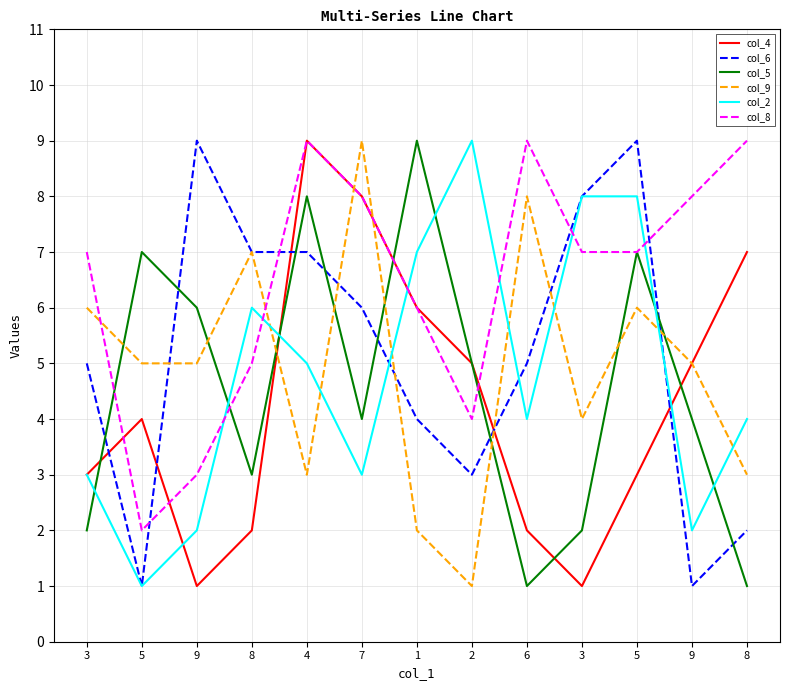

What are all the series names shown in the legend?

col_4, col_6, col_5, col_9, col_2, col_8